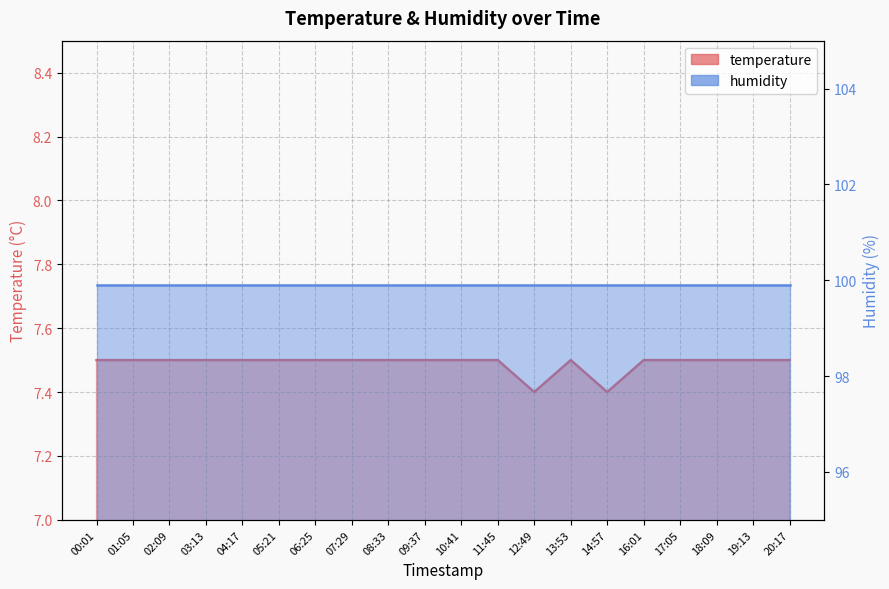

Which label corresponds to the smallest value in the chart?

12:49